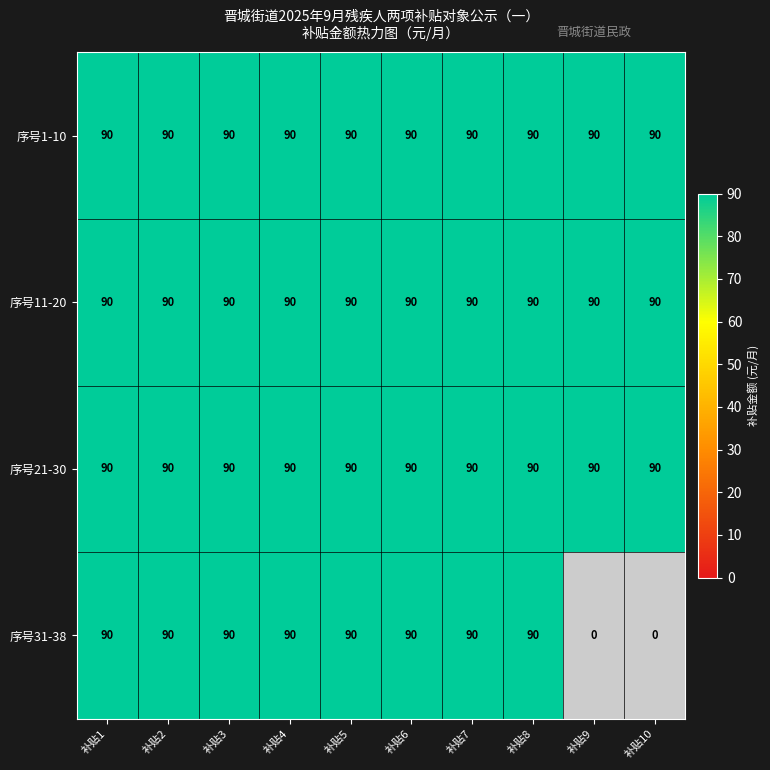

Is it true that 序号31-38 equals 155 at 0?

False